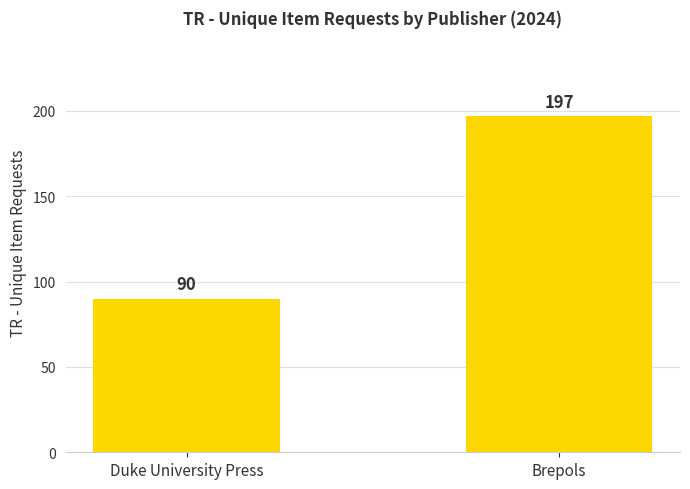

What is the difference between the values at Duke University Press and Brepols?

107